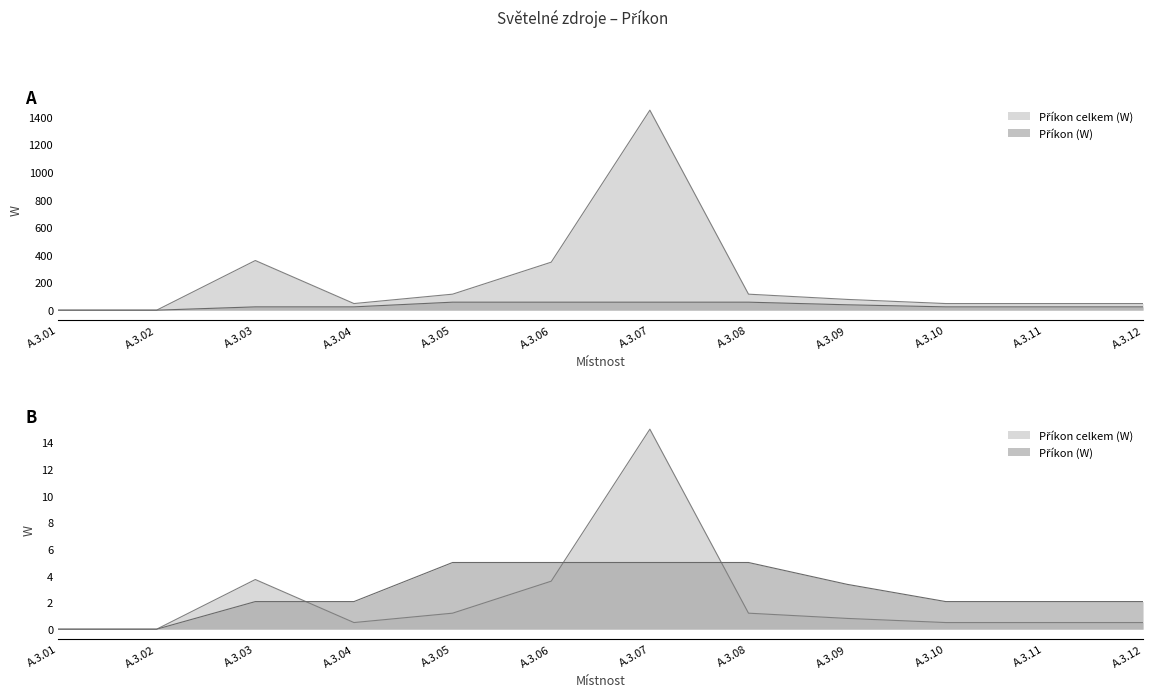

How many lines are shown in the chart?

2